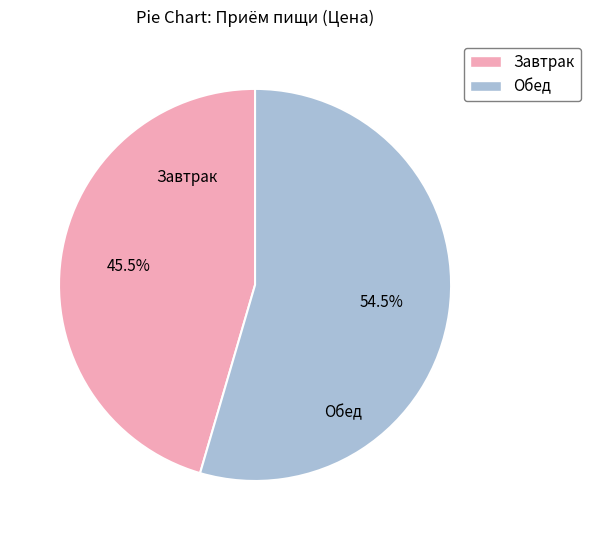

Combined, what portion of the pie is Завтрак and Обед?

100.0%